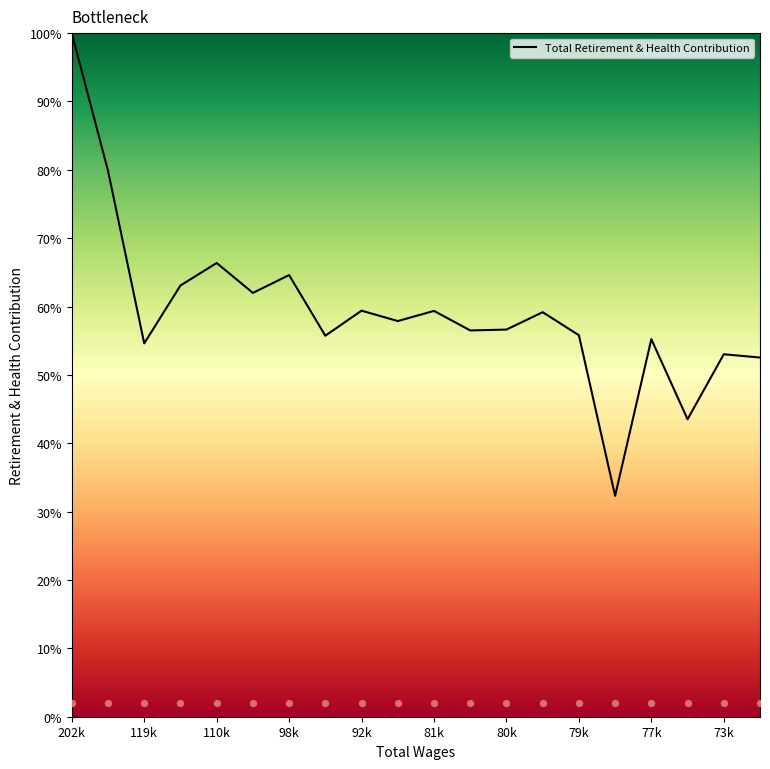

Between 73831.0 and 79754.0, which is larger?

79754.0